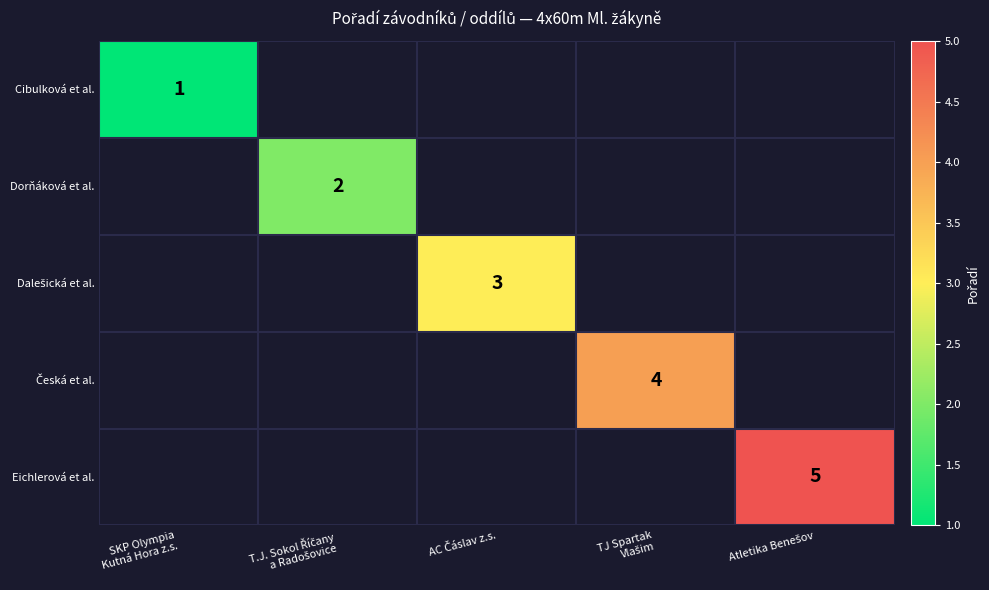

List the labels in order of Dalešická et al. value, smallest first.

SKP Olympia Kutná Hora z.s., T.J. Sokol Říčany a Radošovice, AC Čáslav z.s., TJ Spartak Vlašim, Atletika Benešov